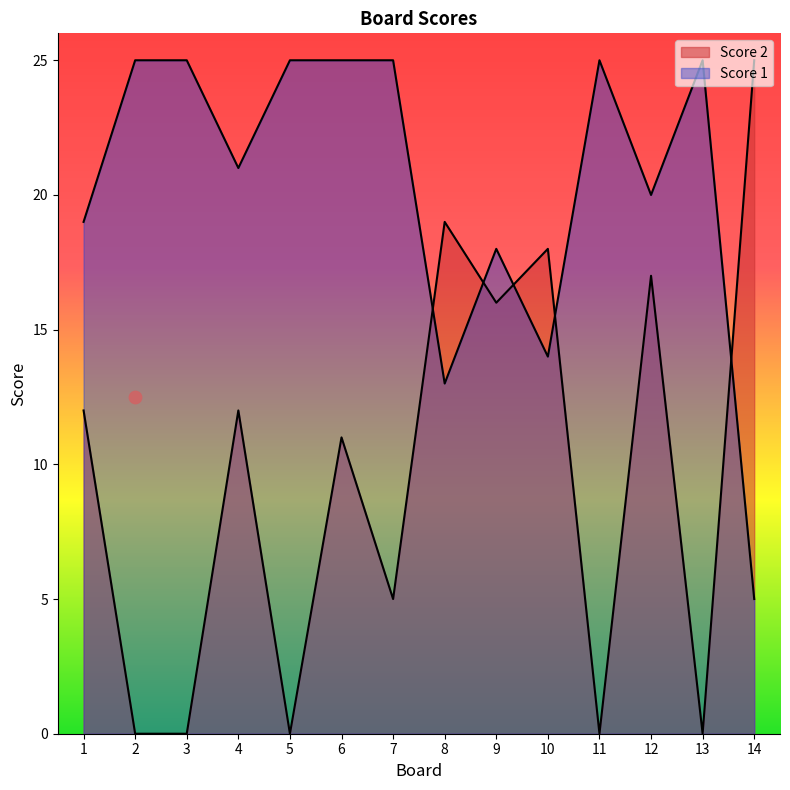

What is the total value across all series at 6?

36